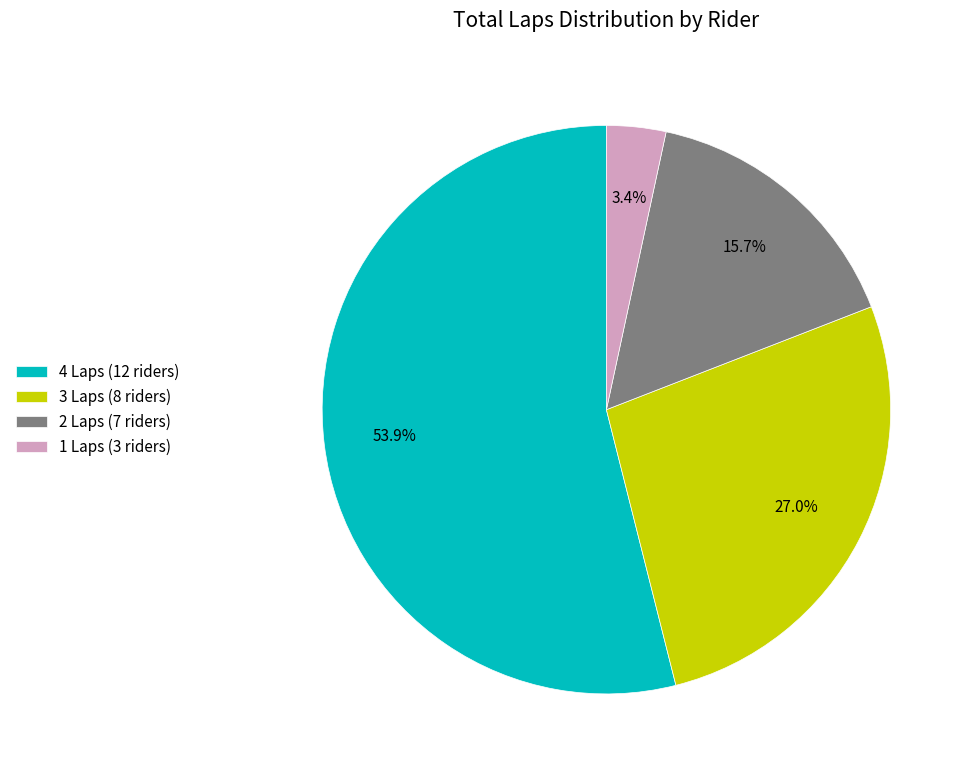

How many segments does this pie chart have?

4